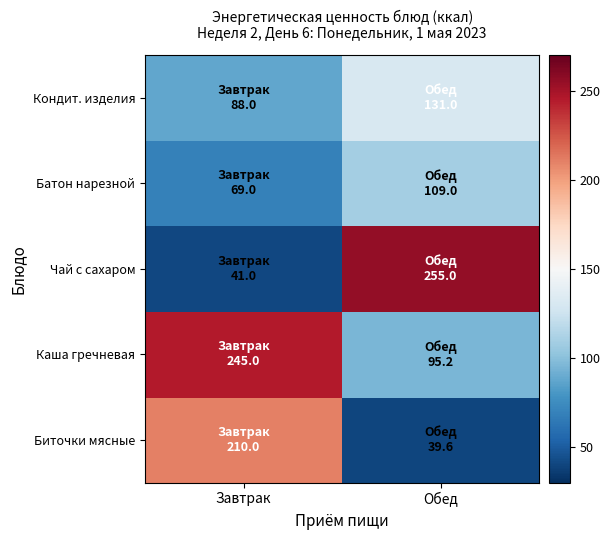

Reading left to right, what are all the values shown in this chart?

Биточки мясные: Завтрак=210.0	Обед=39.6
Каша гречневая: Завтрак=245.0	Обед=95.2
Чай с сахаром: Завтрак=41.0	Обед=255.0
Батон нарезной: Завтрак=69.0	Обед=109.0
Кондит. изделия: Завтрак=88.0	Обед=131.0